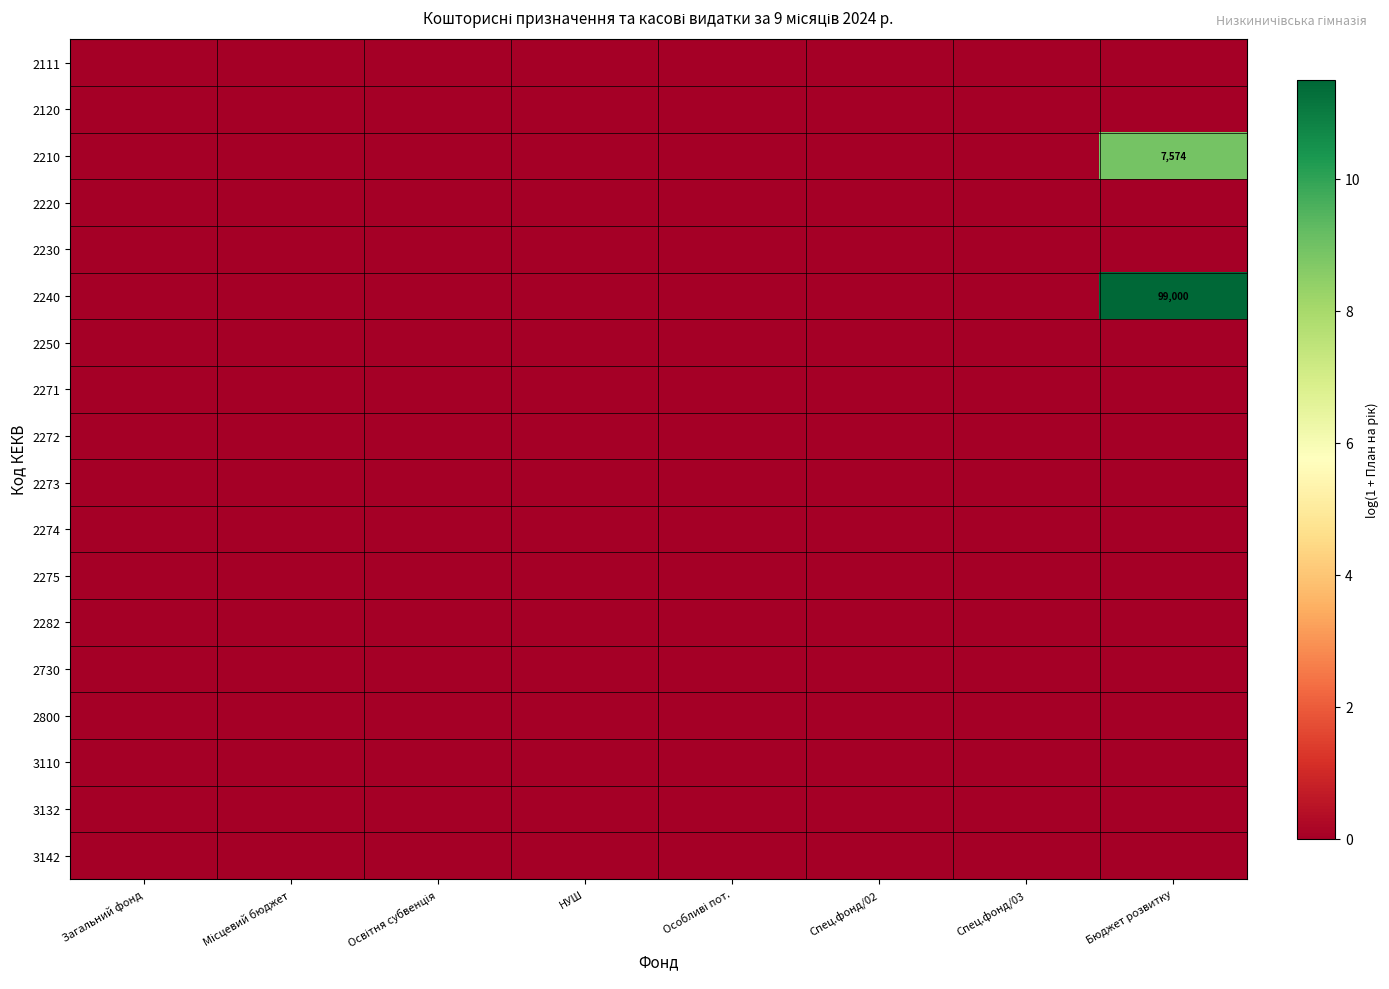

Rank the series by their maximum value, from highest to lowest.

2240, 2210, 2111, 2120, 2220, 2230, 2250, 2271, 2272, 2273, 2274, 2275, 2282, 2730, 2800, 3110, 3132, 3142